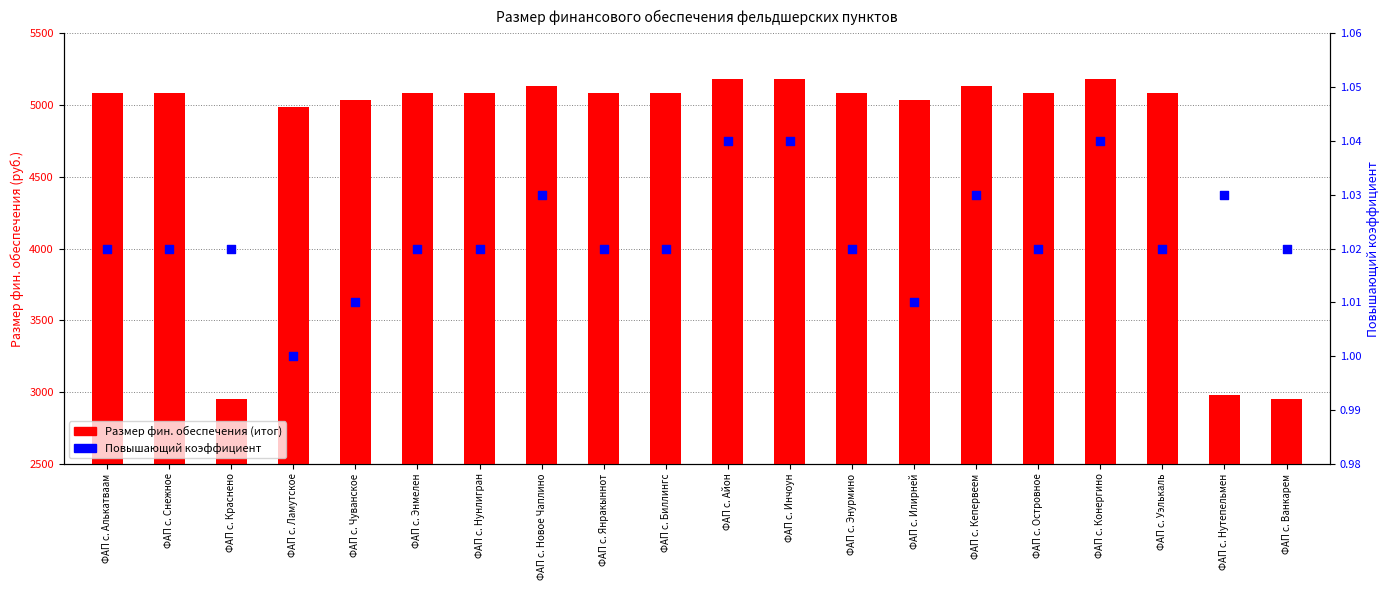

Is the value of Размер фин. обеспечения (итог) at ФАП с. Энмелен greater than the value of Повышающий коэффициент at ФАП с. Алькатваам?

Yes